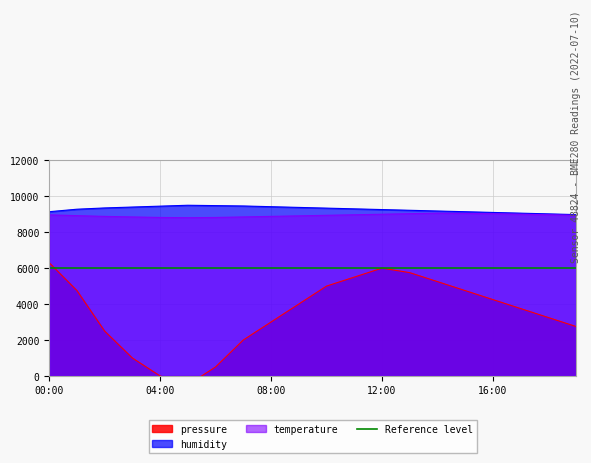

Reading right to left, extract all data points from this chart.

pressure: 2750.0	3250.0	3750.0	4250.0	4750.0	5250.0	5750.0	6000.0	5500.0	5000.0	4000.0	3000.0	2000.0	500.0	-500.0	0.0	1000.0	2500.0	4756.5	6306.5
humidity: 8980.0	9020.0	9060.0	9100.0	9140.0	9180.0	9220.0	9260.0	9300.0	9340.0	9380.0	9420.0	9460.0	9480.0	9500.0	9450.0	9400.0	9350.0	9279.0	9140.0
temperature: 8940.0	8970.0	9000.0	9030.0	9048.0	9060.0	9030.0	9000.0	8970.0	8940.0	8910.0	8880.0	8850.0	8820.0	8808.0	8820.0	8850.0	8880.0	8922.0	8964.0